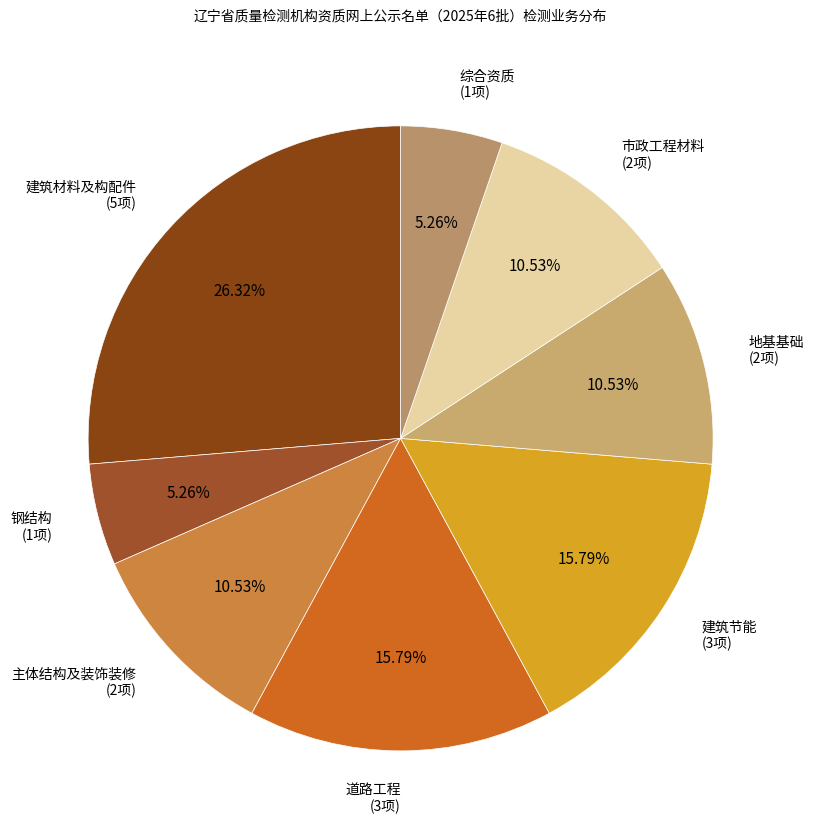

Rank the categories by value from lowest to highest.

钢结构, 综合资质, 主体结构及装饰装修, 地基基础, 市政工程材料, 道路工程, 建筑节能, 建筑材料及构配件